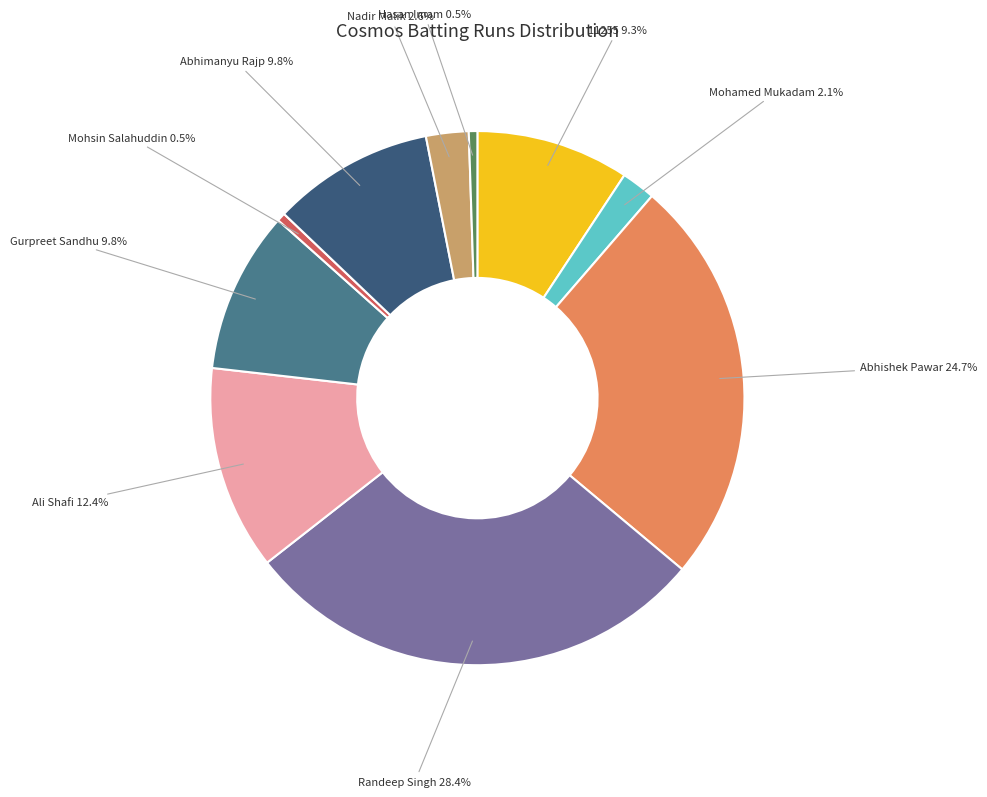

Approximately how many times larger is the value at Nadir Malik compared to Ali Shafi?

0.2